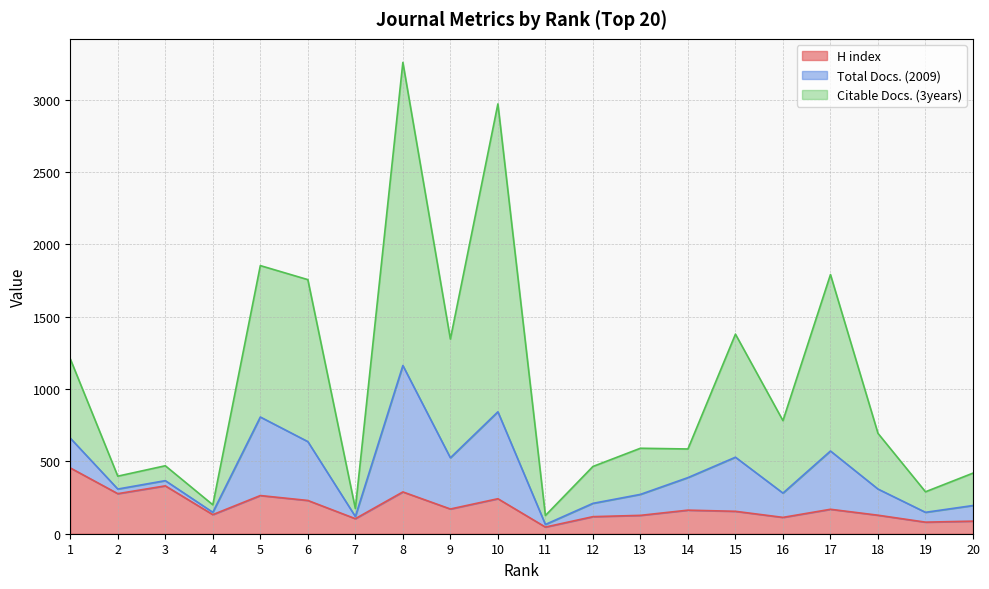

Which category has the lowest value across all series?

11